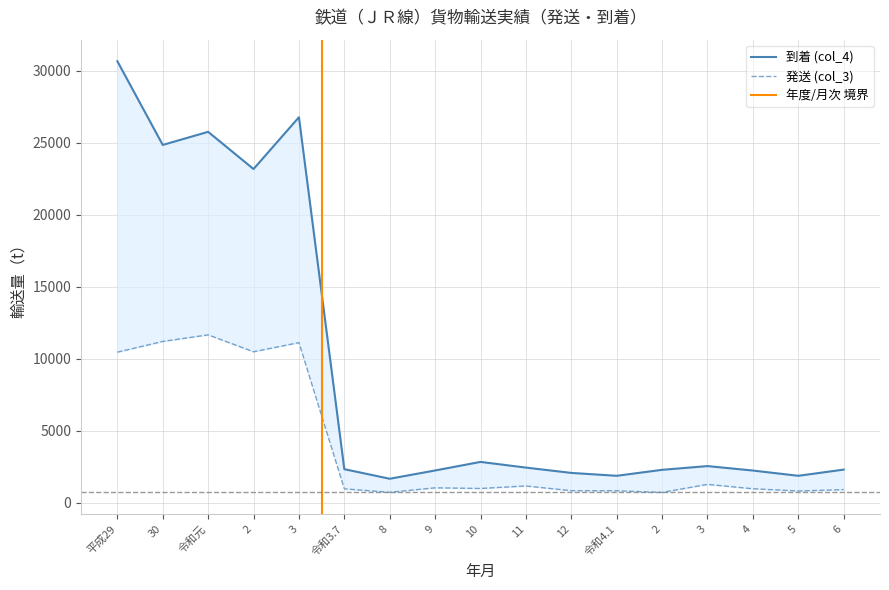

At which label does 到着 (col_4) reach its minimum?

8